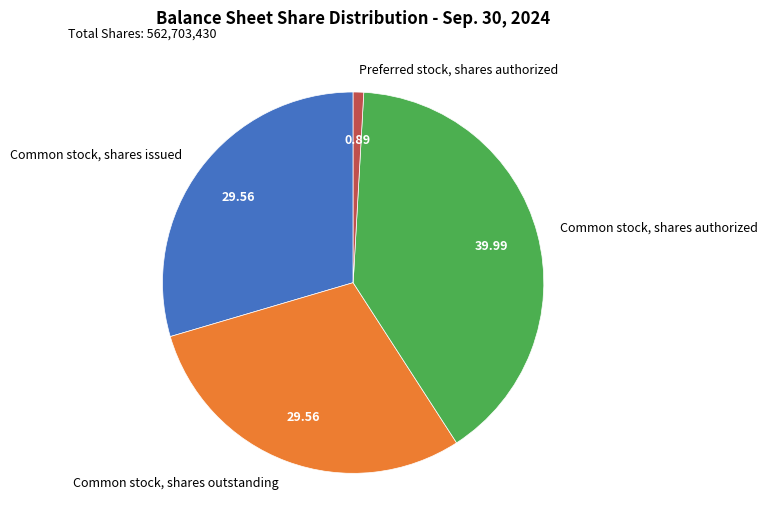

Which has a higher value, Common stock, shares issued or Common stock, shares authorized?

Common stock, shares authorized